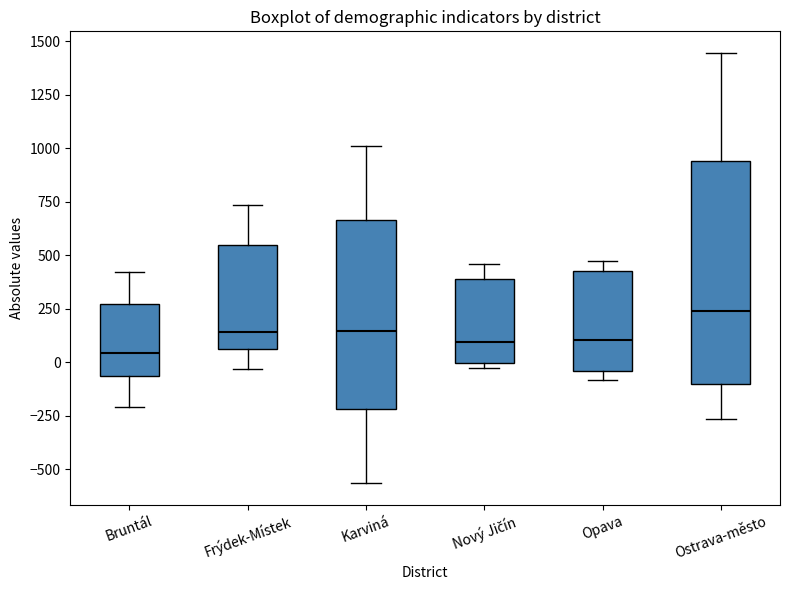

Which box has the highest median line?

Ostrava-město